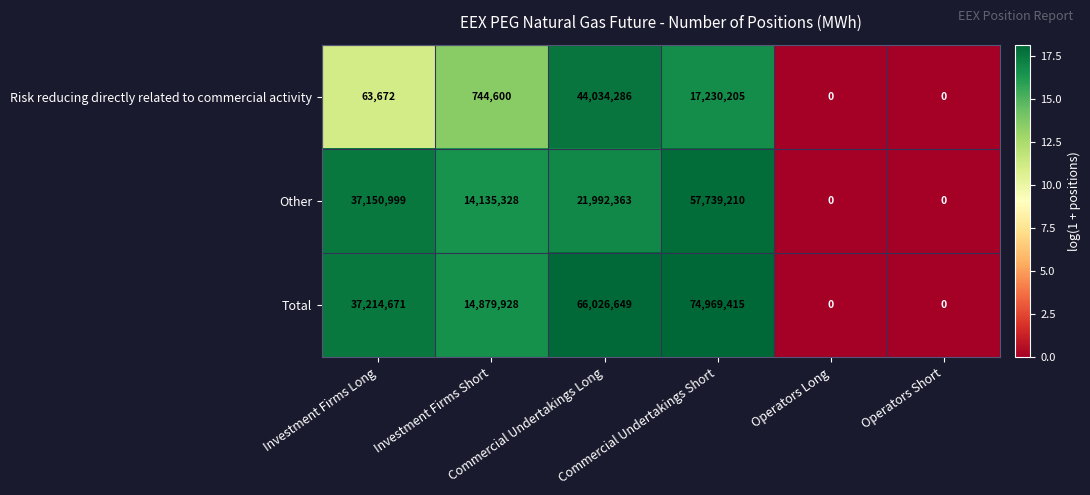

Rank the series by their maximum value, from highest to lowest.

Total, Other, Risk reducing directly related to commercial activity